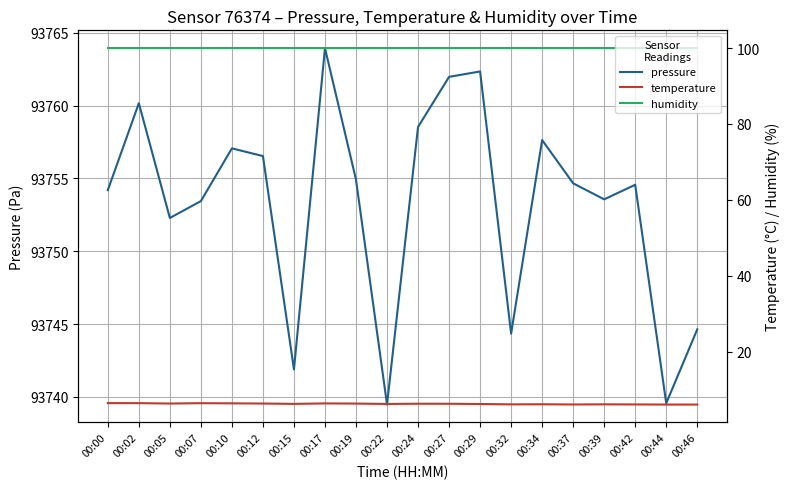

How many series are shown in this chart?

3